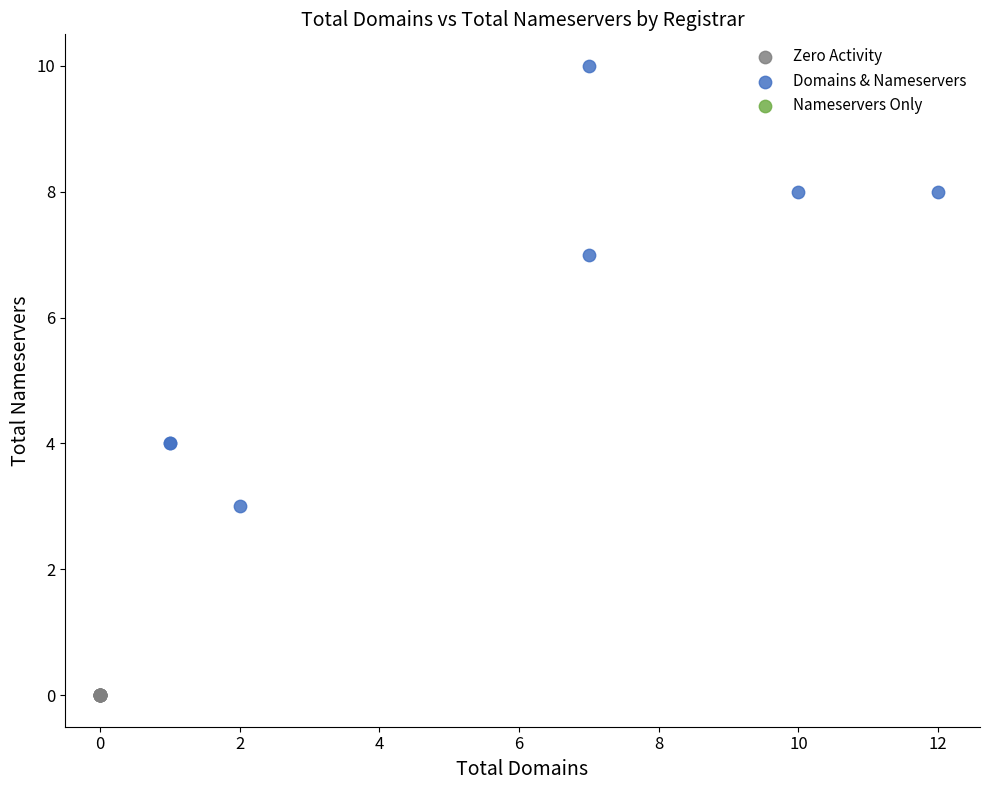

Which series contains the lowest Y value?

Zero Activity